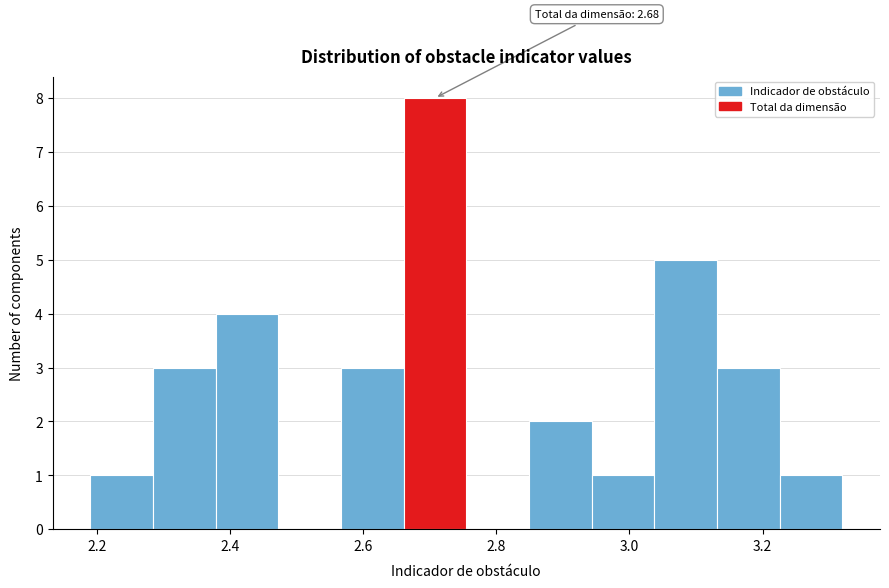

Over which range of the x-axis is the bar tallest?

2.66 to 2.76